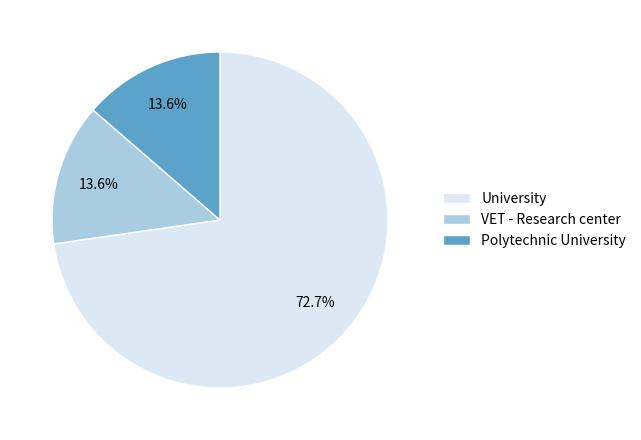

Combined, what portion of the pie is University and Polytechnic University?

86.4%